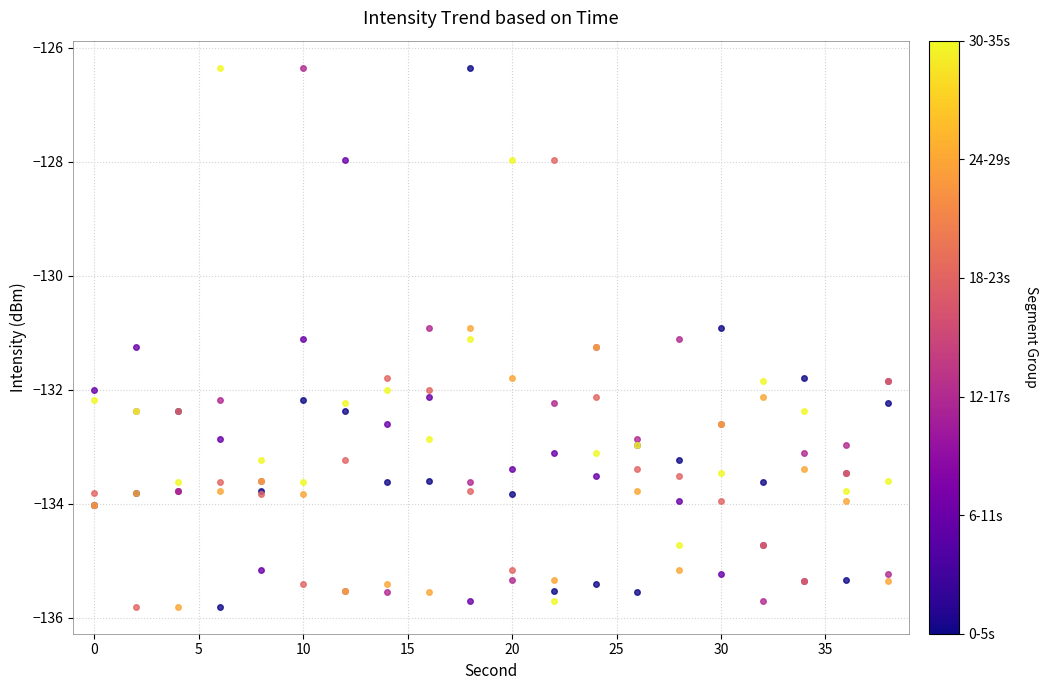

What is the minimum value shown in the chart?

-135.8